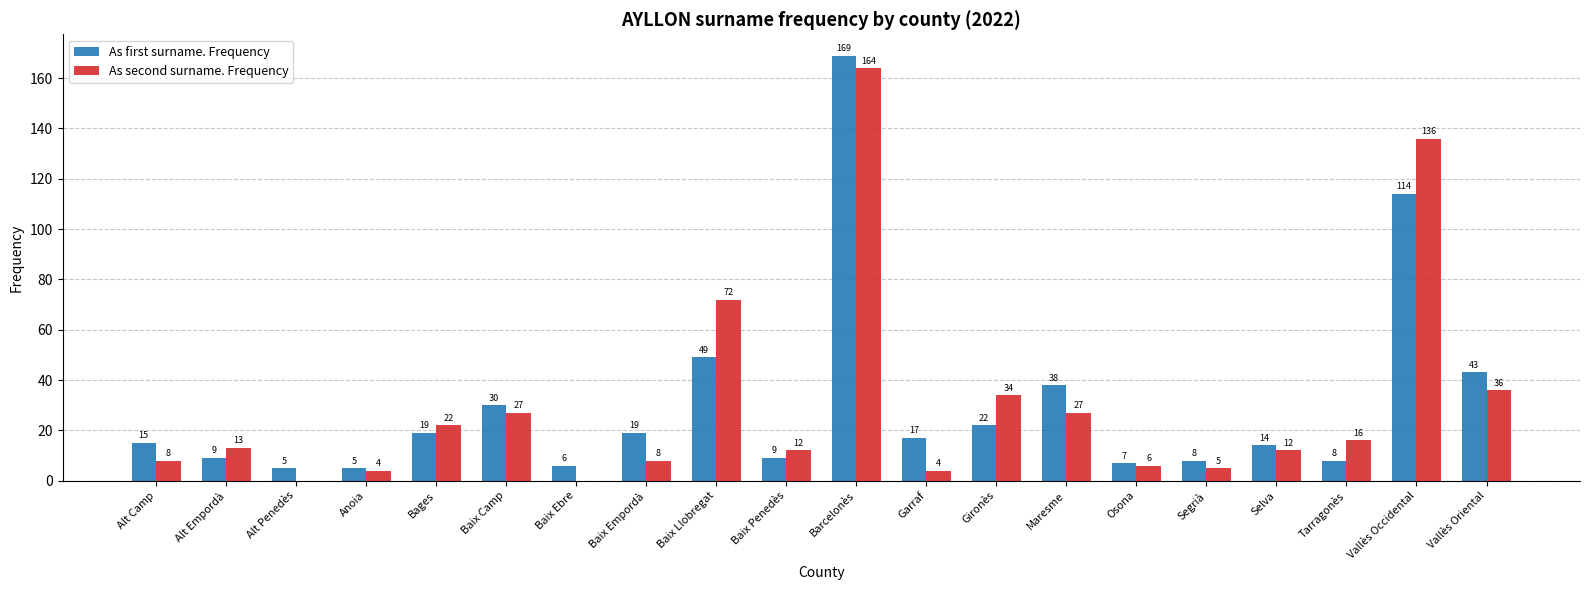

The value of As first surname. Frequency at Selva is 14. True or false?

True